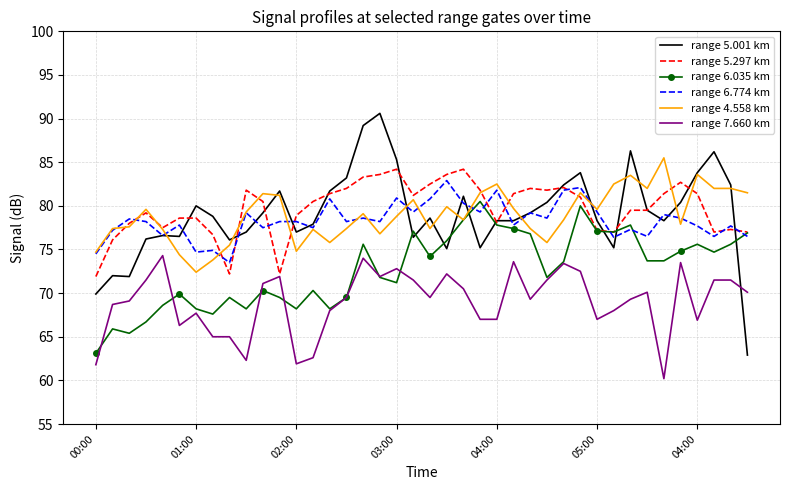

What is the highest value of the range 4.558 km series?

85.5